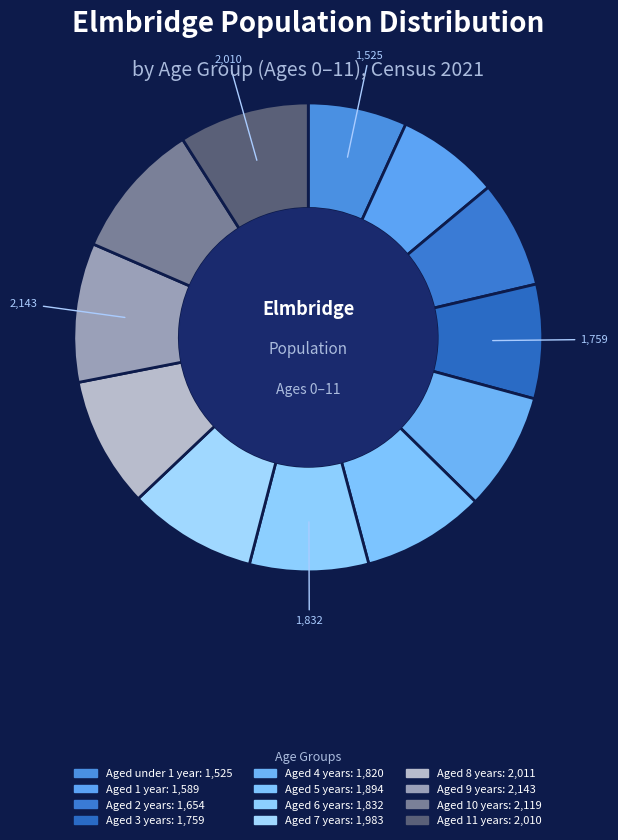

To the nearest percent, what is the combined percentage of Aged 8 years and Aged 10 years?

18%